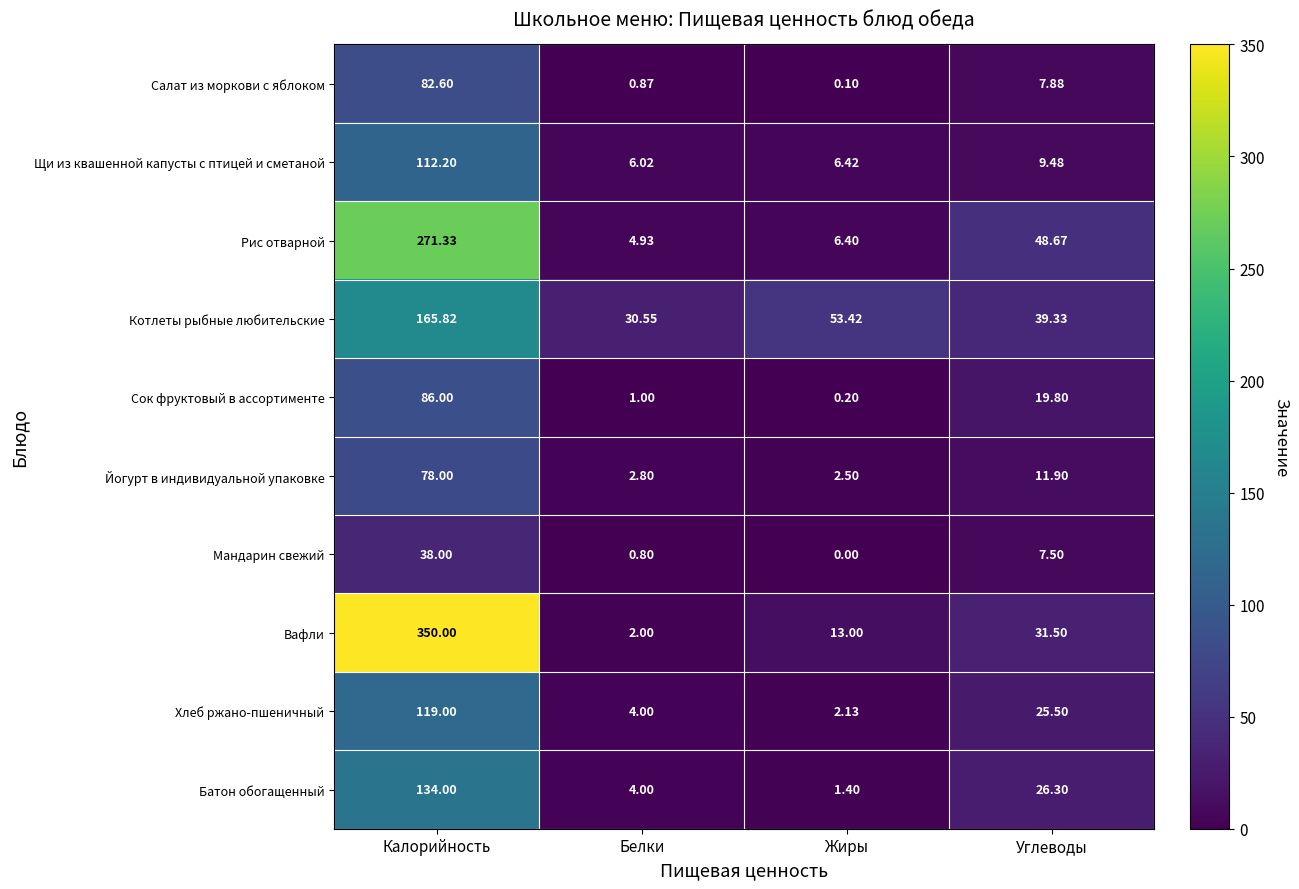

What is the greatest value displayed?

350.0